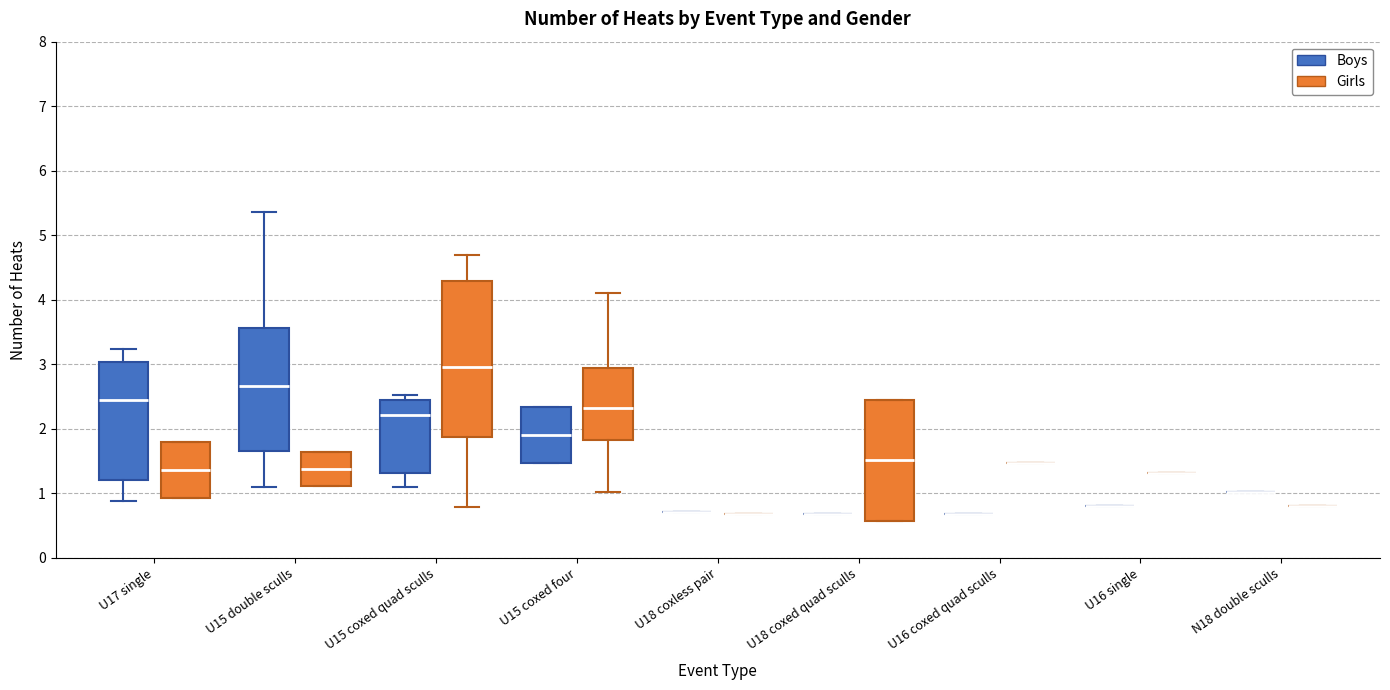

Reading left to right, read every box against the y-axis: the position of its median line, the range the box covers, and the ends of its whiskers. The values are not printed on the chart, so give them approximately, as read against the axis.

U17 single (Boys): median 2.5, box 1.2 to 3.0, whiskers 0.9 to 3.2
U17 single (Girls): median 1.4, box 0.9 to 1.8, whiskers 0.9 to 1.8
U15 double sculls (Boys): median 2.7, box 1.7 to 3.6, whiskers 1.1 to 5.4
U15 double sculls (Girls): median 1.4, box 1.1 to 1.6, whiskers 1.1 to 1.6
U15 coxed quad sculls (Boys): median 2.2, box 1.3 to 2.4, whiskers 1.1 to 2.5
U15 coxed quad sculls (Girls): median 3.0, box 1.9 to 4.3, whiskers 0.8 to 4.7
U15 coxed four (Boys): median 1.9, box 1.5 to 2.3, whiskers 1.5 to 2.3
U15 coxed four (Girls): median 2.3, box 1.8 to 2.9, whiskers 1.0 to 4.1
U18 coxless pair (Boys): box collapsed to a line at 0.7, whiskers 0.7 to 0.7
U18 coxless pair (Girls): box collapsed to a line at 0.7, whiskers 0.7 to 0.7
U18 coxed quad sculls (Boys): box collapsed to a line at 0.7, whiskers 0.7 to 0.7
U18 coxed quad sculls (Girls): median 1.5, box 0.6 to 2.4, whiskers 0.6 to 2.4
U16 coxed quad sculls (Boys): box collapsed to a line at 0.7, whiskers 0.7 to 0.7
U16 coxed quad sculls (Girls): box collapsed to a line at 1.5, whiskers 1.5 to 1.5
U16 single (Boys): box collapsed to a line at 0.8, whiskers 0.8 to 0.8
U16 single (Girls): box collapsed to a line at 1.3, whiskers 1.3 to 1.3
N18 double sculls (Boys): box collapsed to a line at 1.0, whiskers 1.0 to 1.0
N18 double sculls (Girls): box collapsed to a line at 0.8, whiskers 0.8 to 0.8